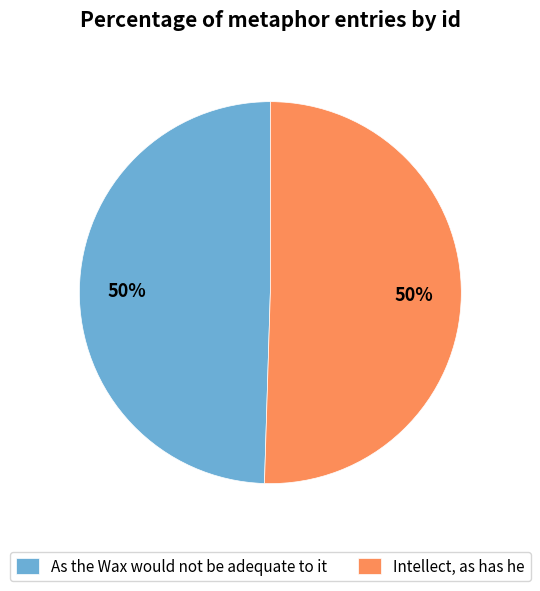

To the nearest percent, what is the average slice percentage?

50%